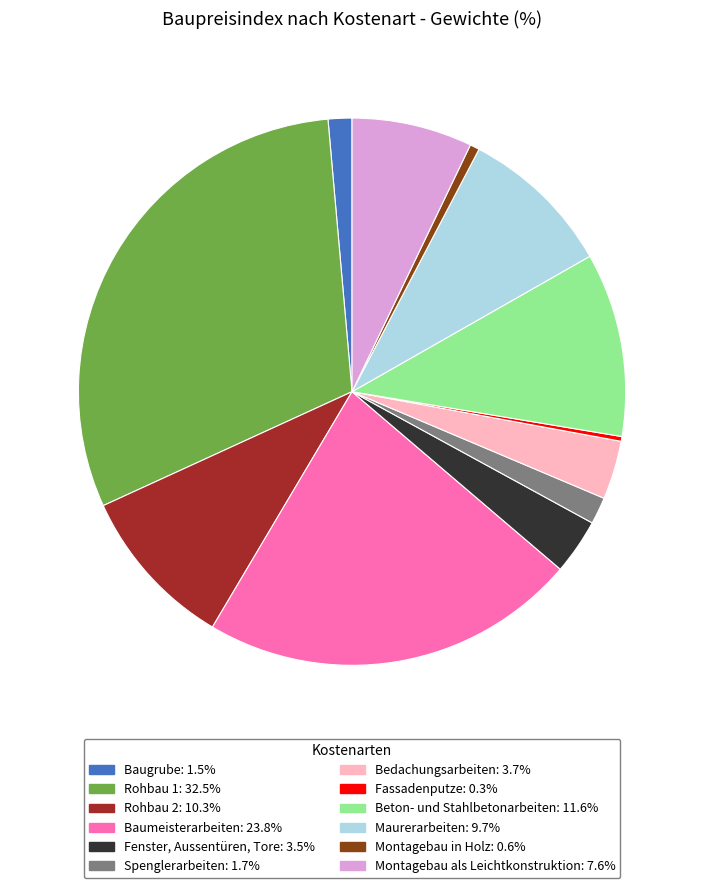

Does Montagebau in Holz account for over 50% of the chart?

No